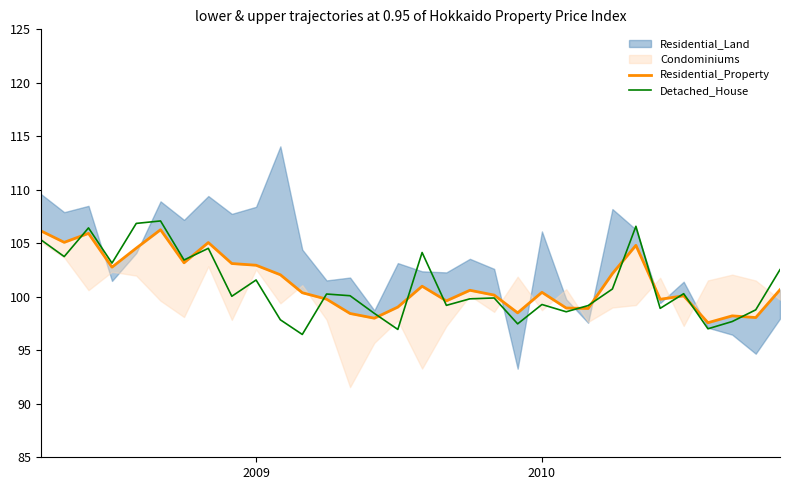

How many values in the Detached_House series are below 100?

15